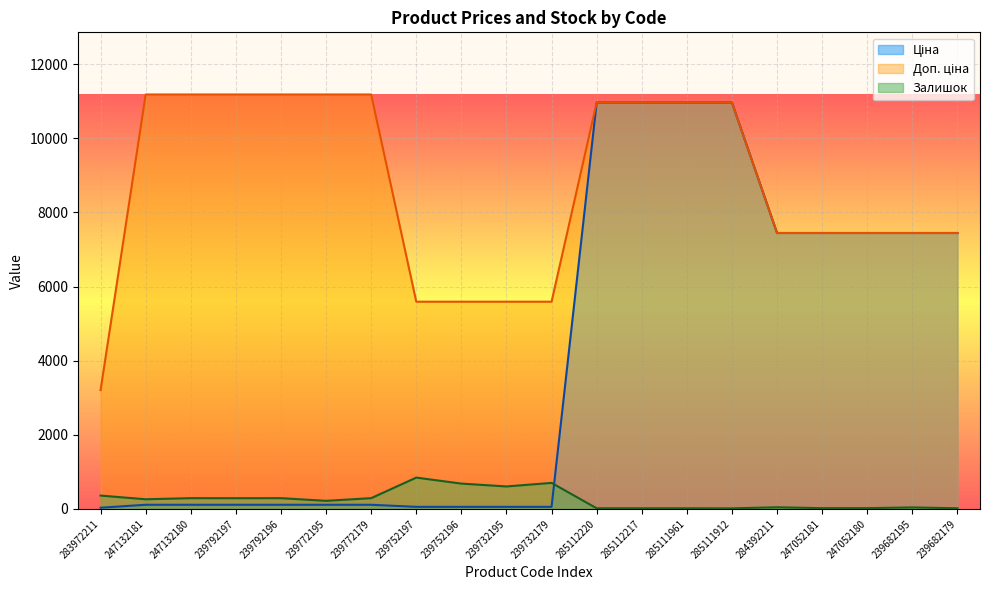

Where does the Залишок series first go above 260?

283972211